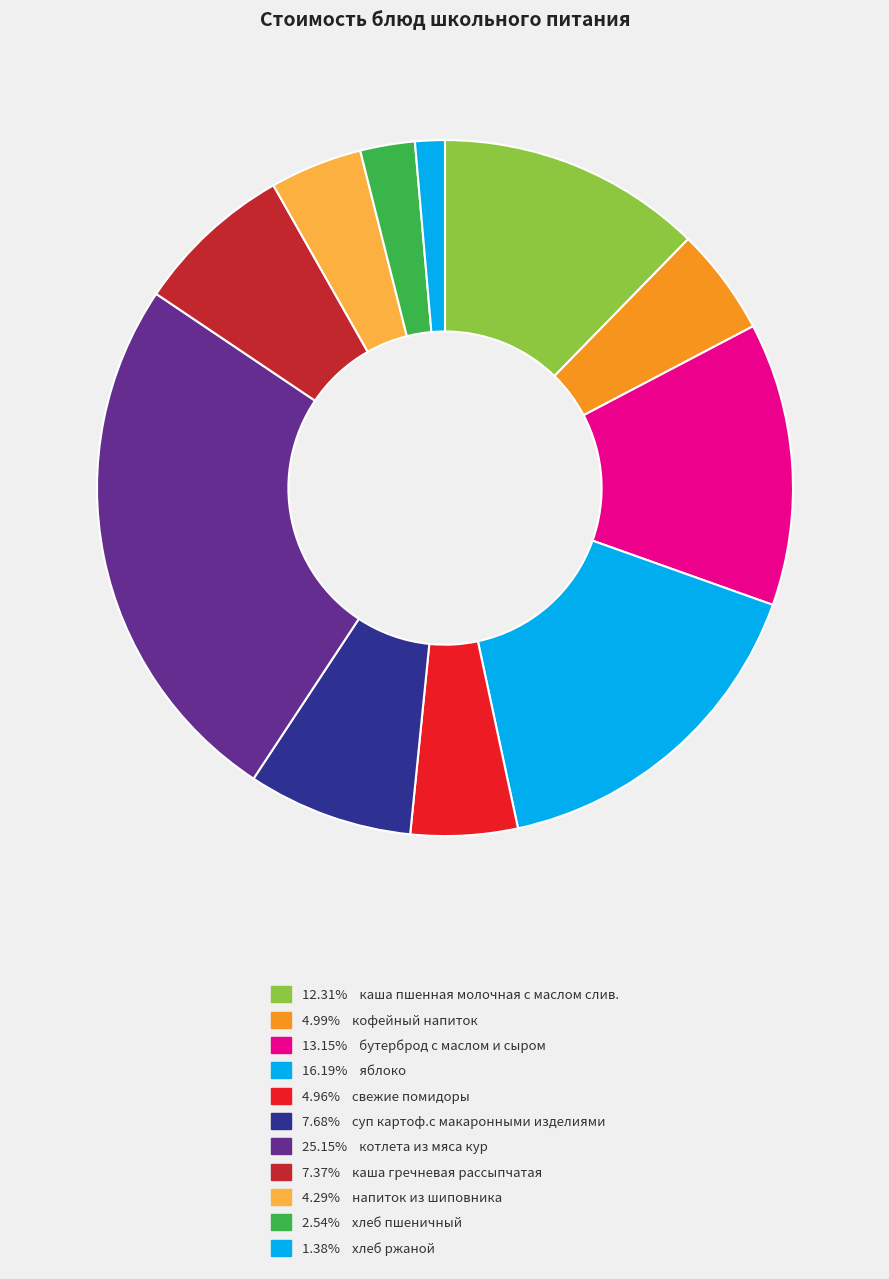

How many slices are in this pie chart?

11